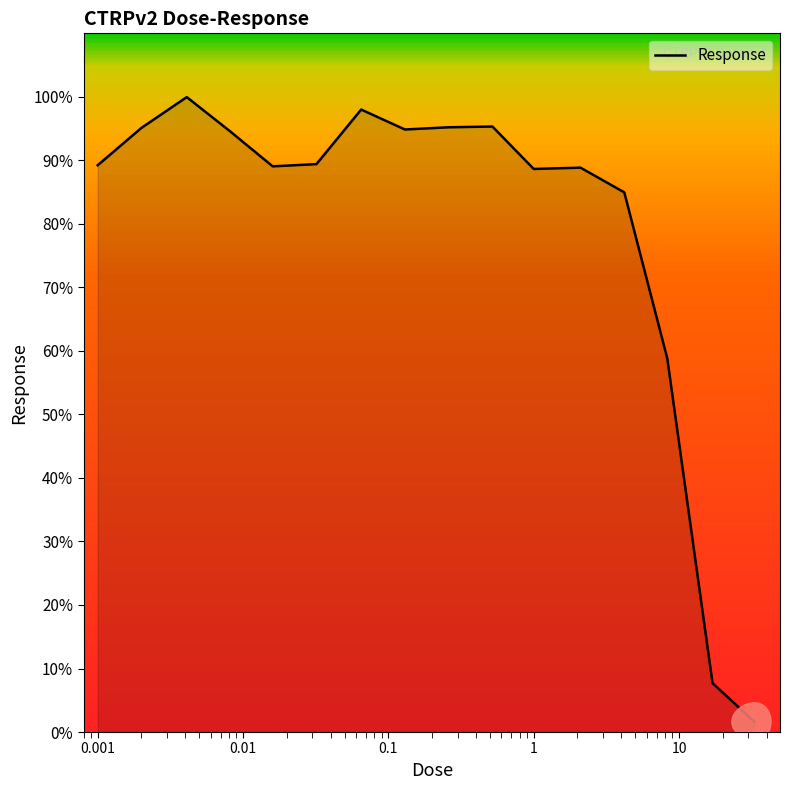

What is the maximum value shown in the chart?

100.0